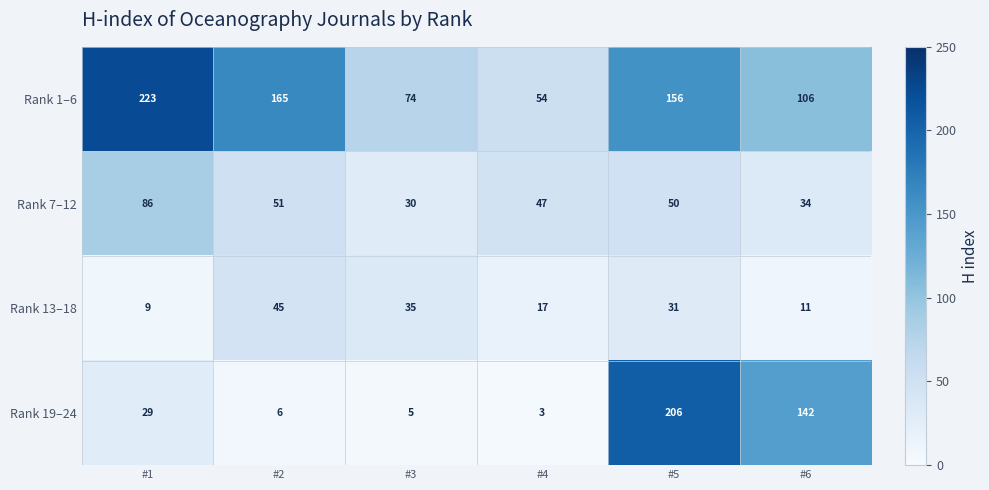

What is the sum of all Rank 19–24 values?

391